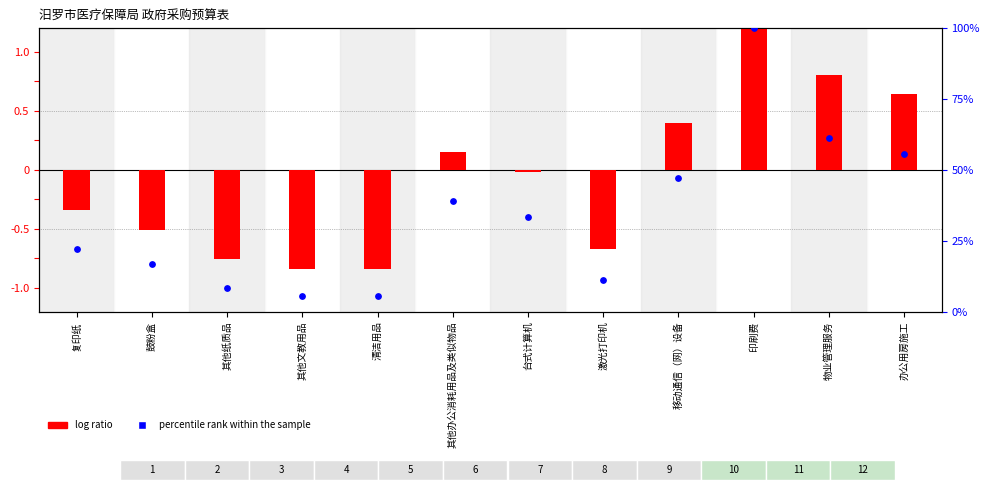

At how many categories does at least one series exceed 39?

4